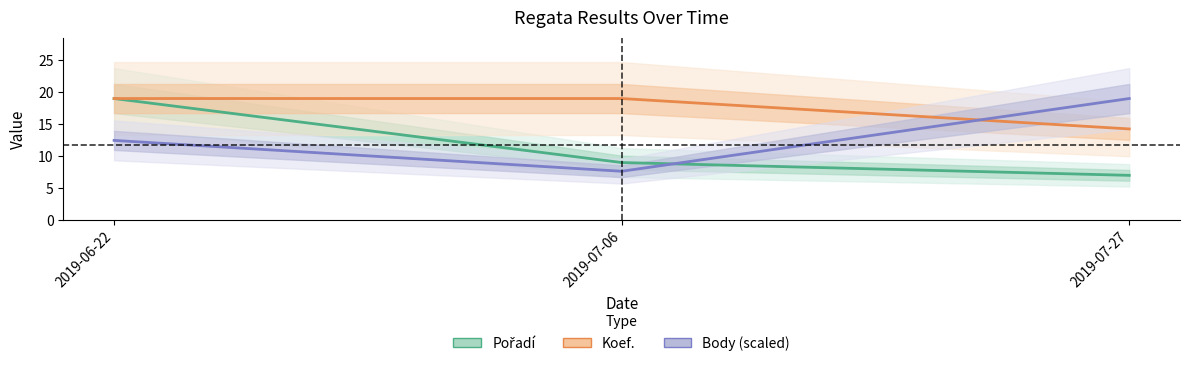

Does the chart have visible grid lines?

No